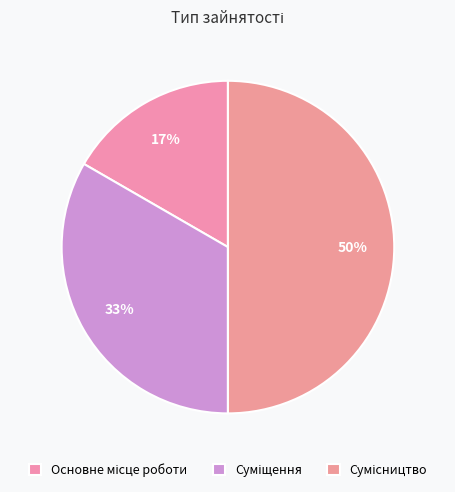

Does Суміщення account for over 50% of the chart?

No